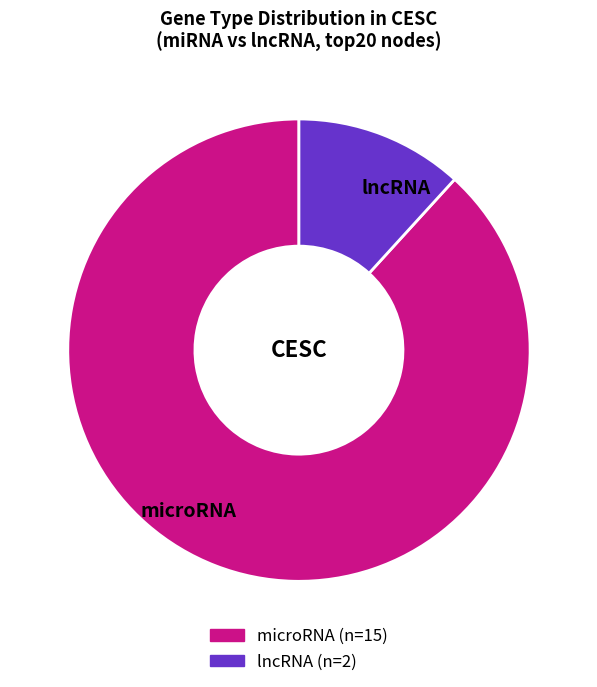

Which slice is the largest?

microRNA